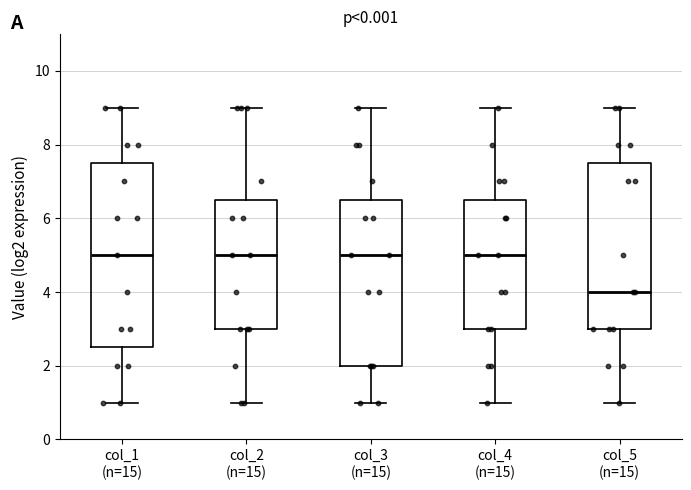

Reading left to right, read every box against the y-axis: the position of its median line, the range the box covers, and the ends of its whiskers. The values are not printed on the chart, so give them approximately, as read against the axis.

col_1 (n=15): median 5.0, box 2.6 to 7.6, whiskers 1.0 to 9.0
col_2 (n=15): median 5.0, box 3.0 to 6.6, whiskers 1.0 to 9.0
col_3 (n=15): median 5.0, box 2.0 to 6.6, whiskers 1.0 to 9.0
col_4 (n=15): median 5.0, box 3.0 to 6.6, whiskers 1.0 to 9.0
col_5 (n=15): median 4.0, box 3.0 to 7.6, whiskers 1.0 to 9.0